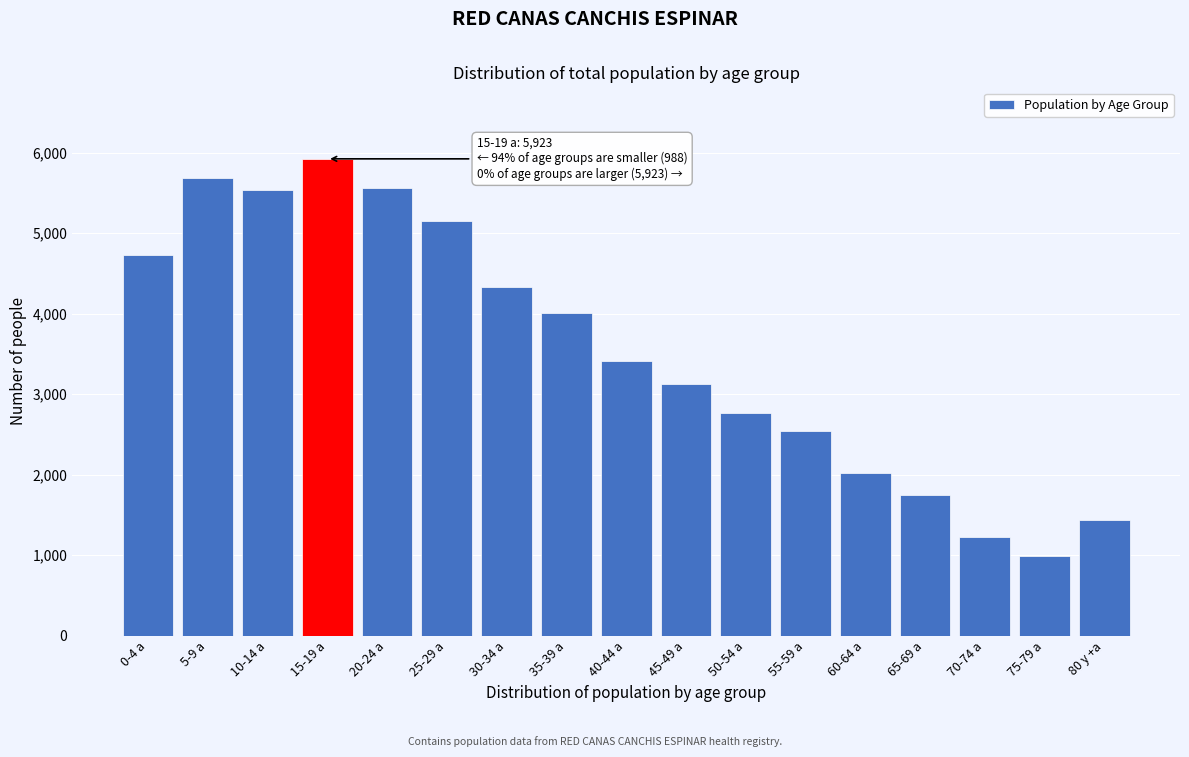

Reading left to right, extract all data points from this chart.

4725	5682	5535	5923	5565	5156	4331	4006	3412	3124	2766	2547	2024	1747	1229	988	1432